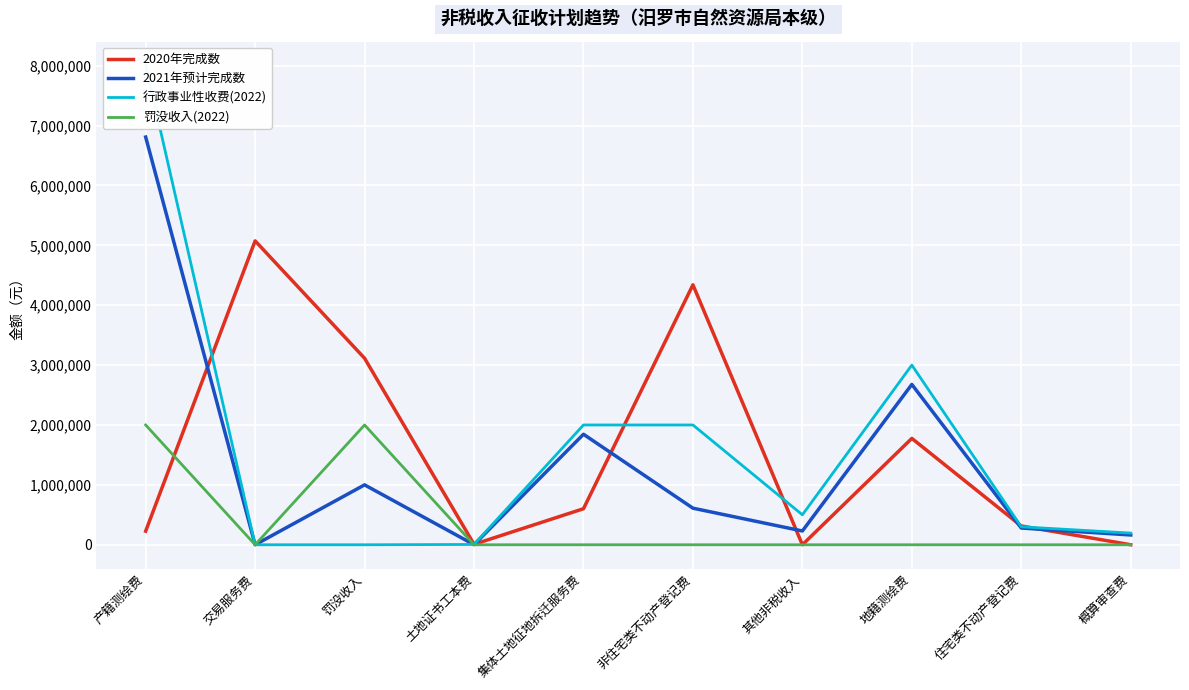

How many data points does each series have?

10